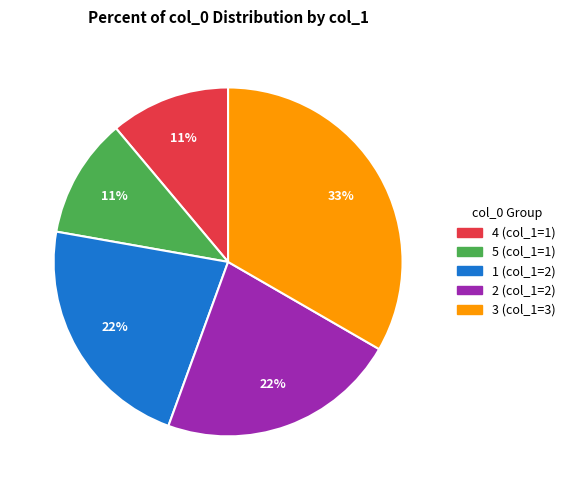

Is there a majority slice in this chart?

No